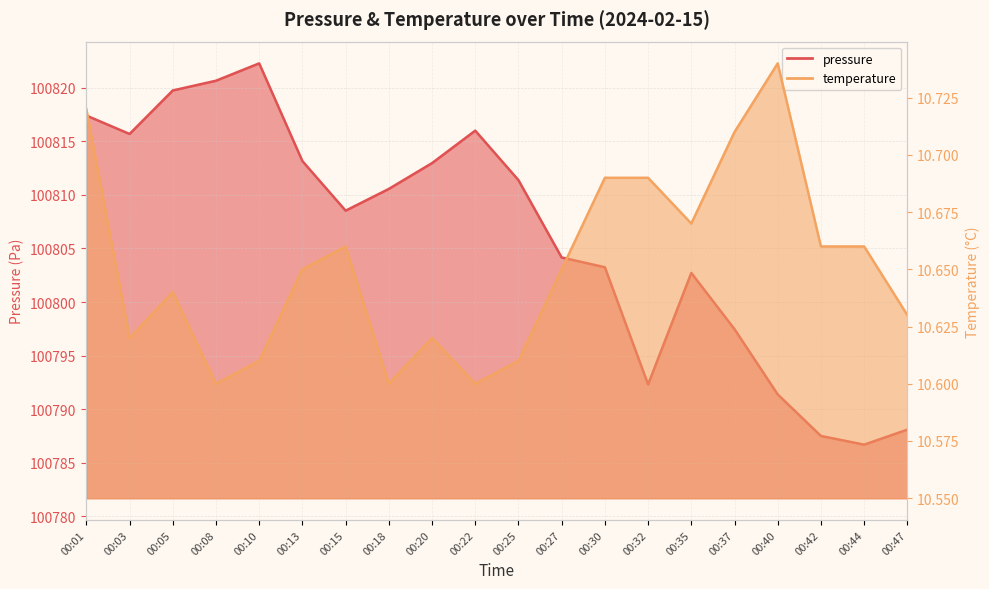

The value of temperature at 00:25 is 2.6. True or false?

False